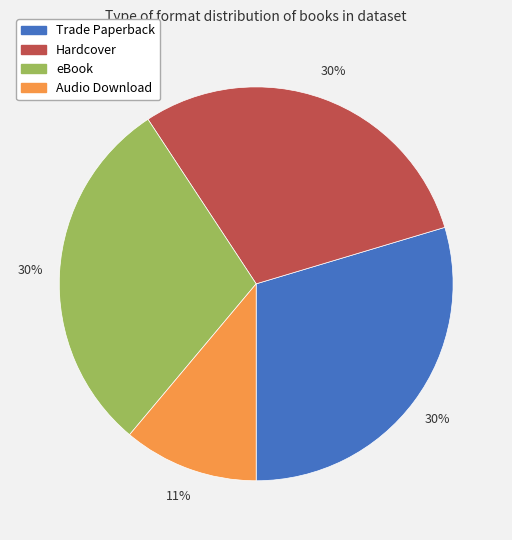

The Hardcover slice represents 22% of the pie. True or false?

False